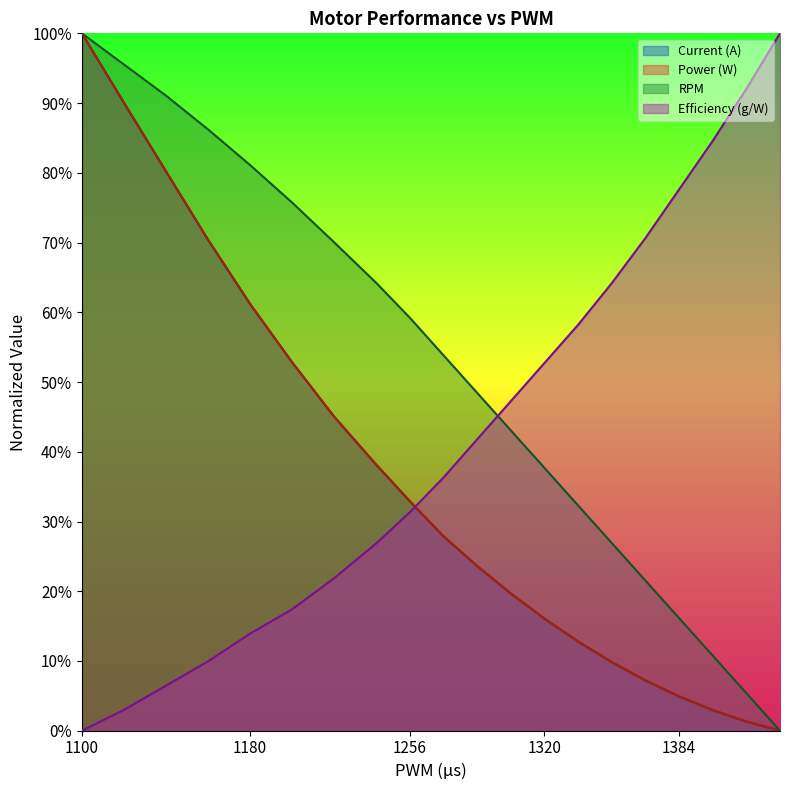

Does the chart display data point markers on the line(s)?

No